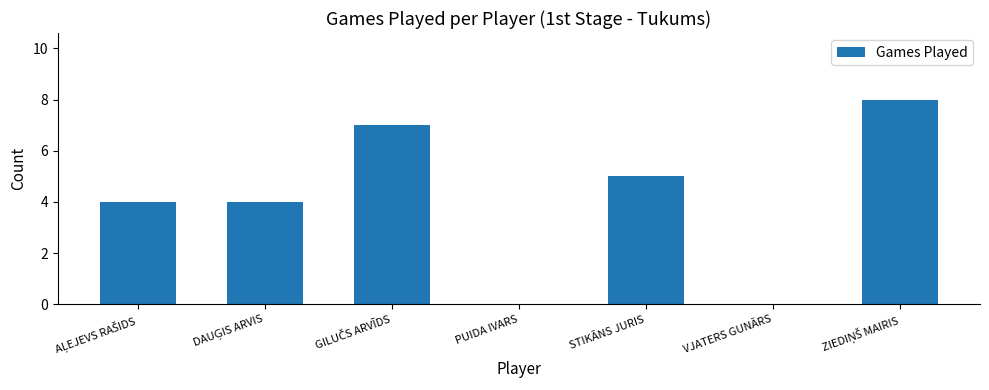

How many series are shown in this chart?

1